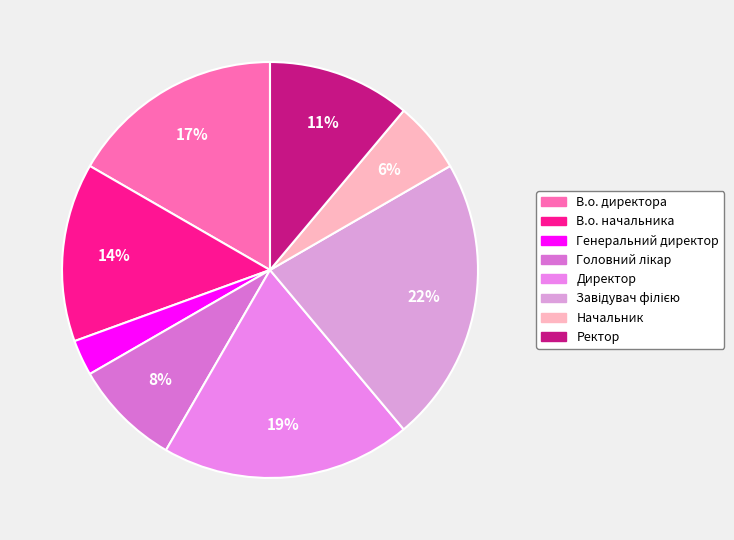

Count the number of slices in the pie.

8